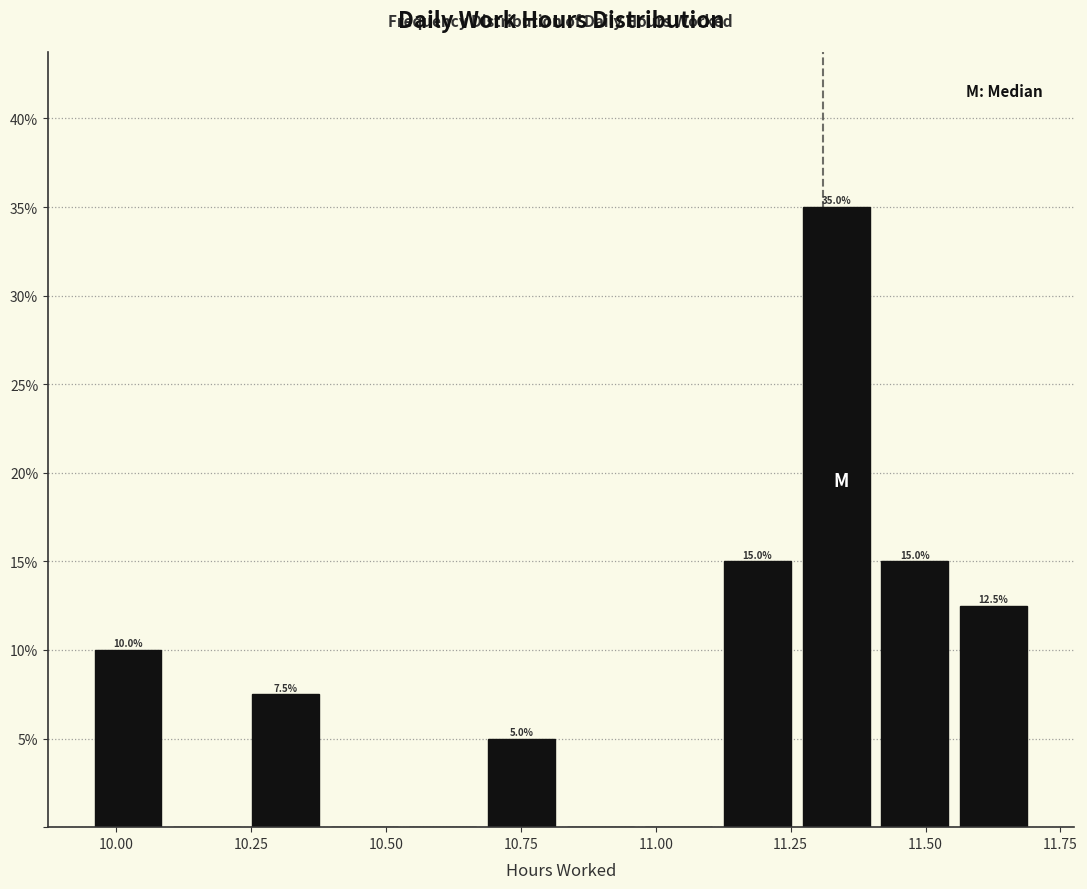

Read against the x-axis, roughly where is the centre of the tallest bar?

11.35